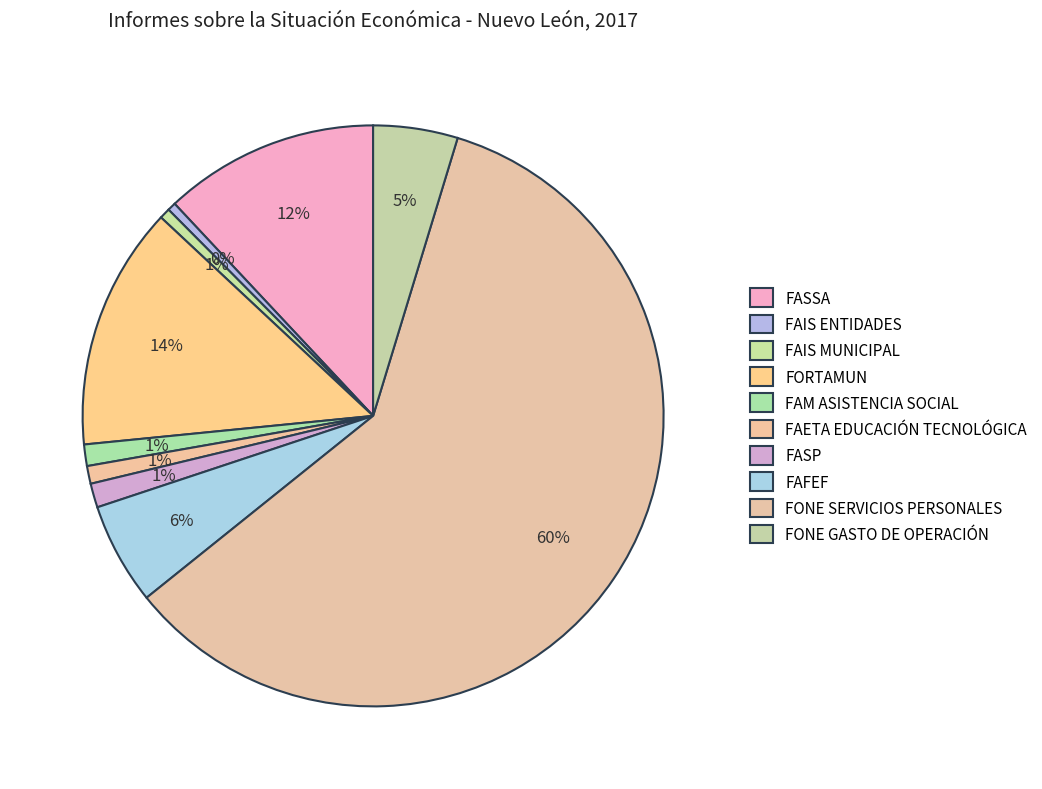

How many slices are in this pie chart?

10